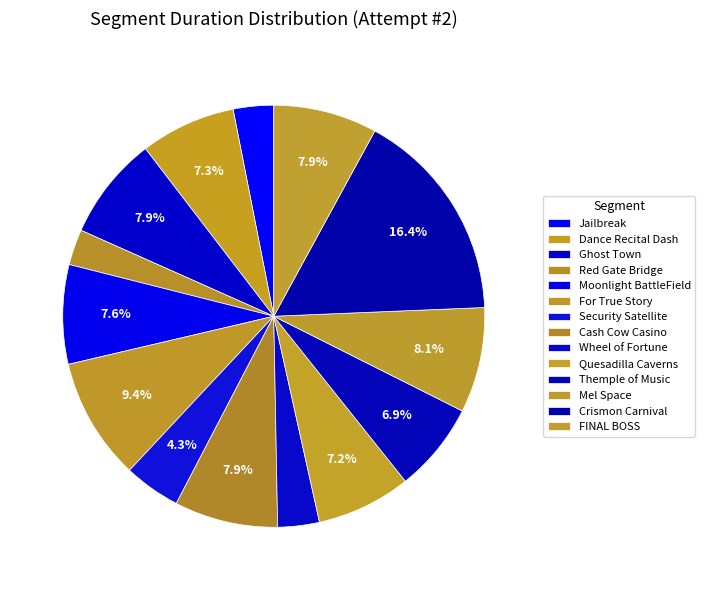

What is the largest slice in the pie chart?

Crismon Carnival